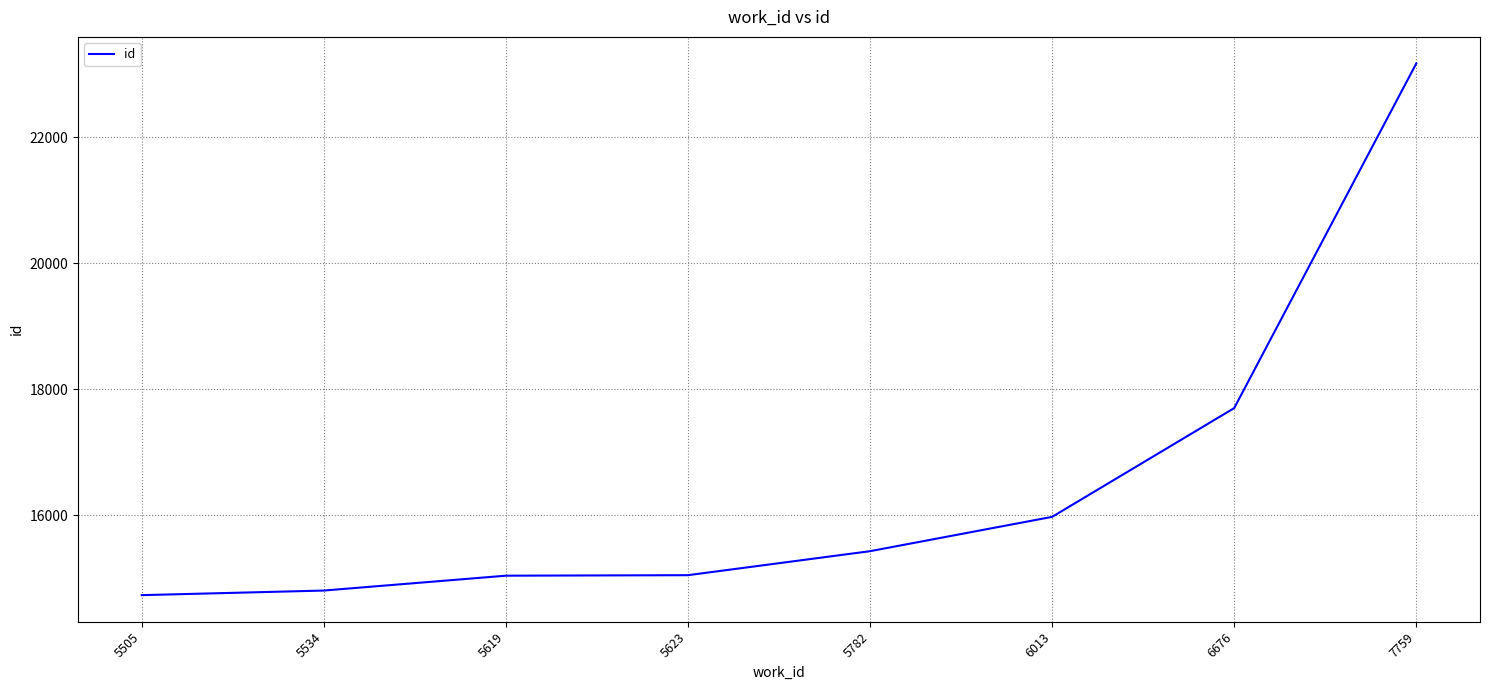

What is the difference between the maximum and second lowest values?

8369